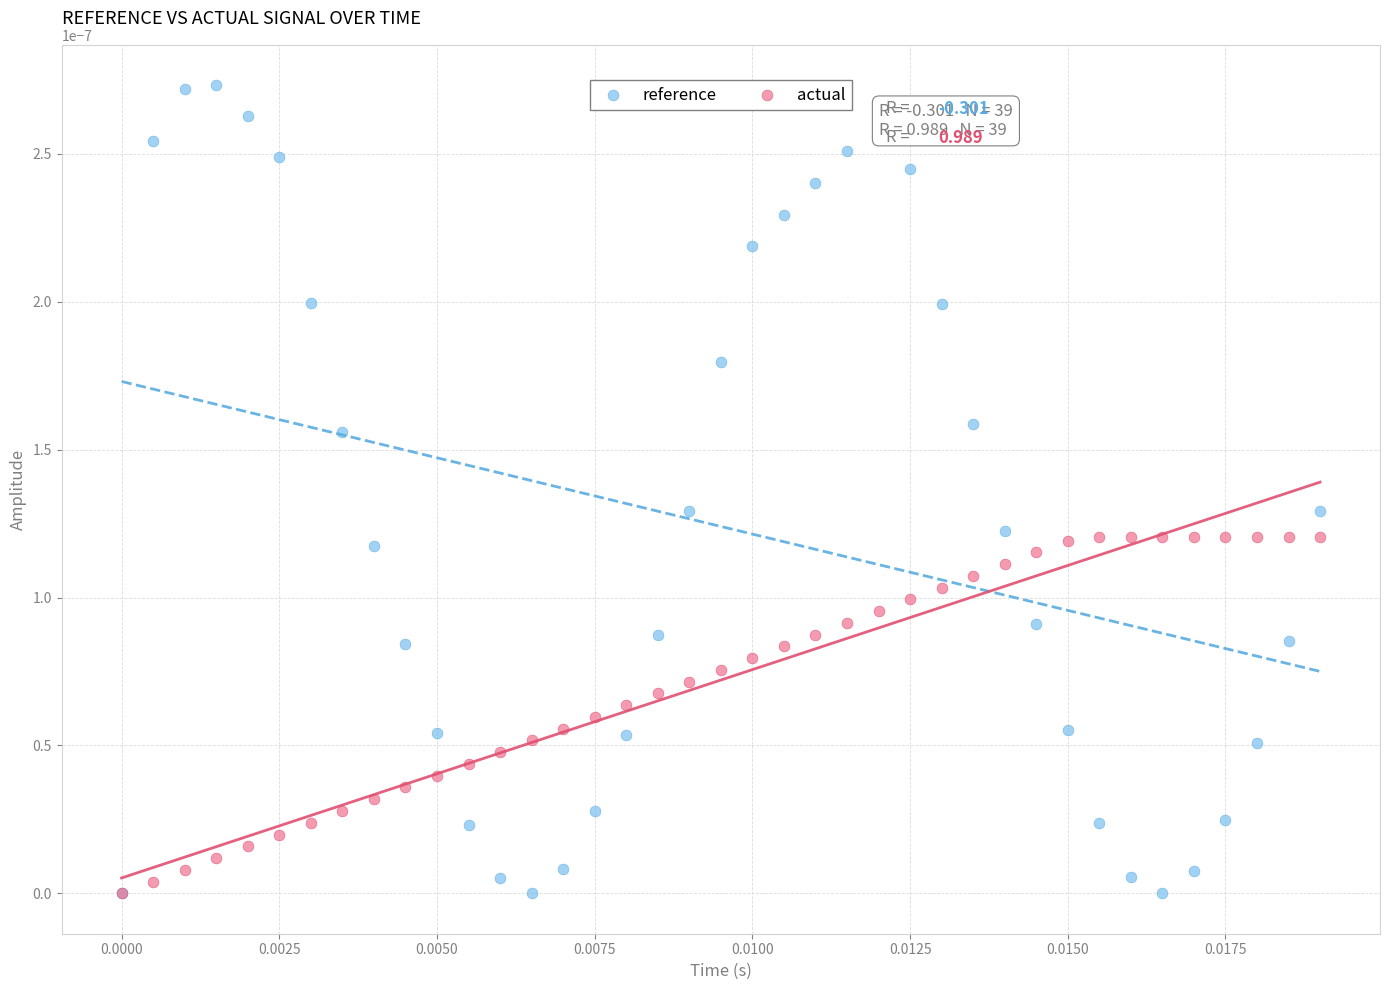

What are all the series names shown in the legend?

reference, actual